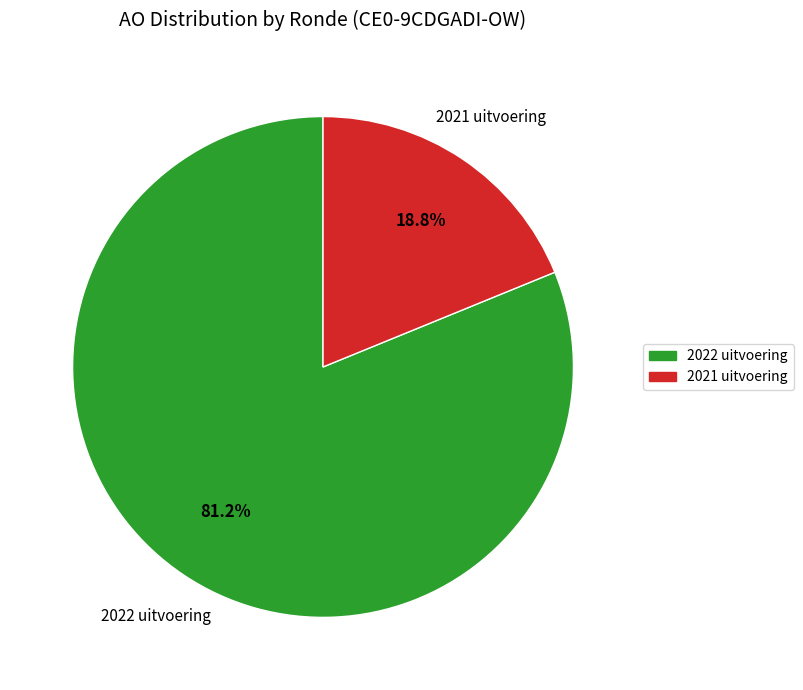

Which slice is the largest?

2022 uitvoering